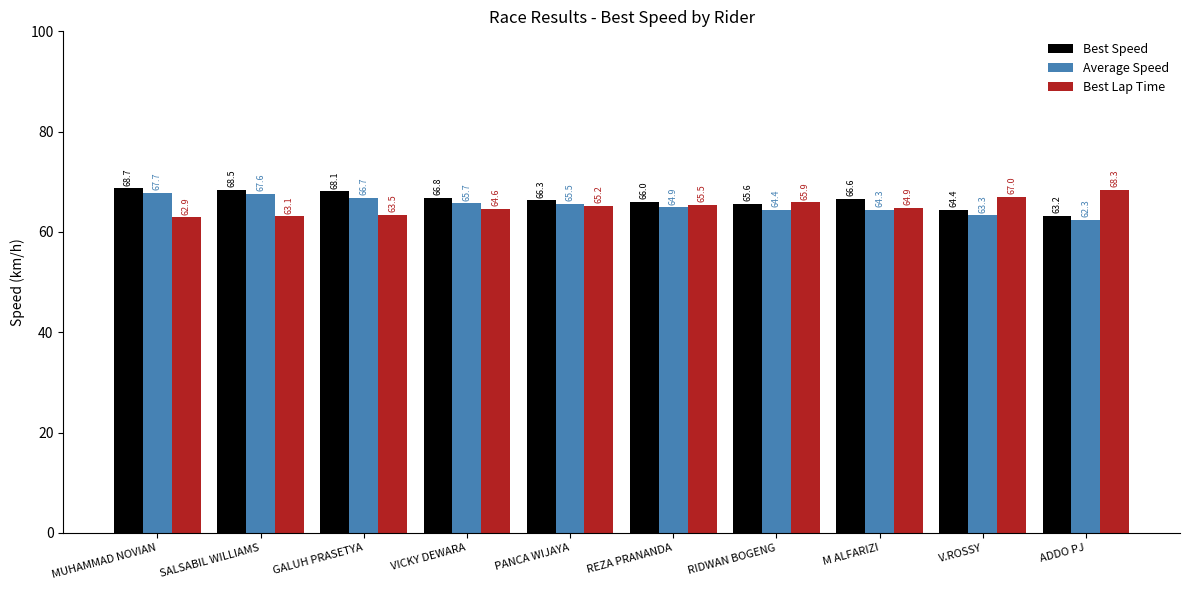

At which category is the sum across all series the highest?

MUHAMMAD NOVIAN